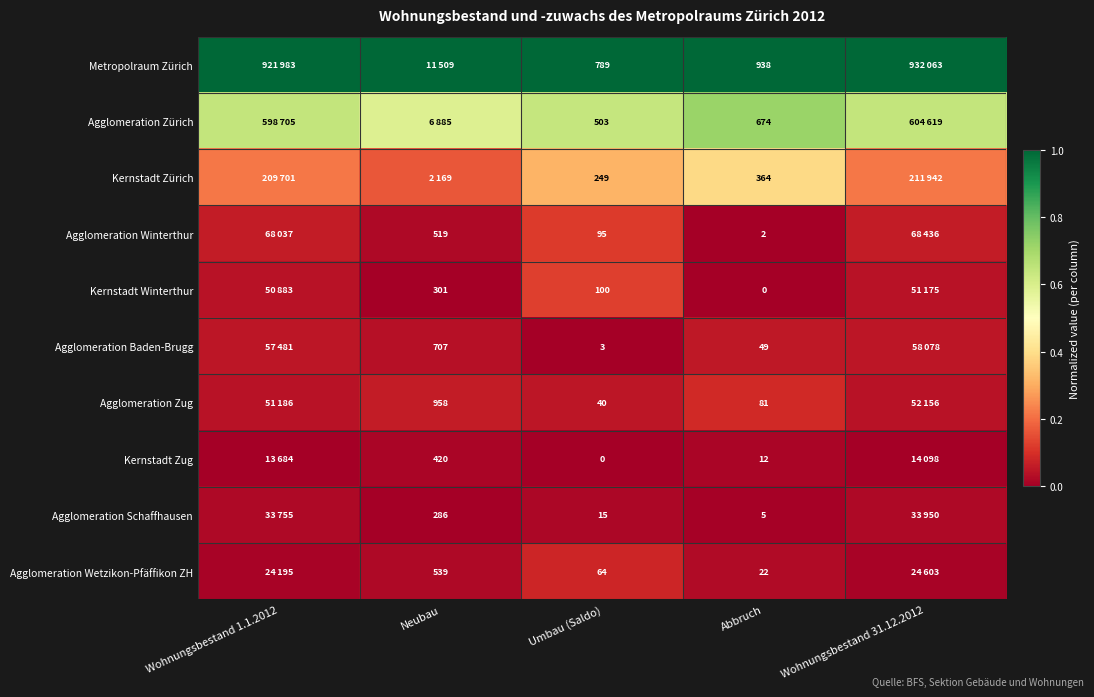

Between Umbau (Saldo) and Abbruch, which series saw the biggest shift?

Agglomeration Zürich